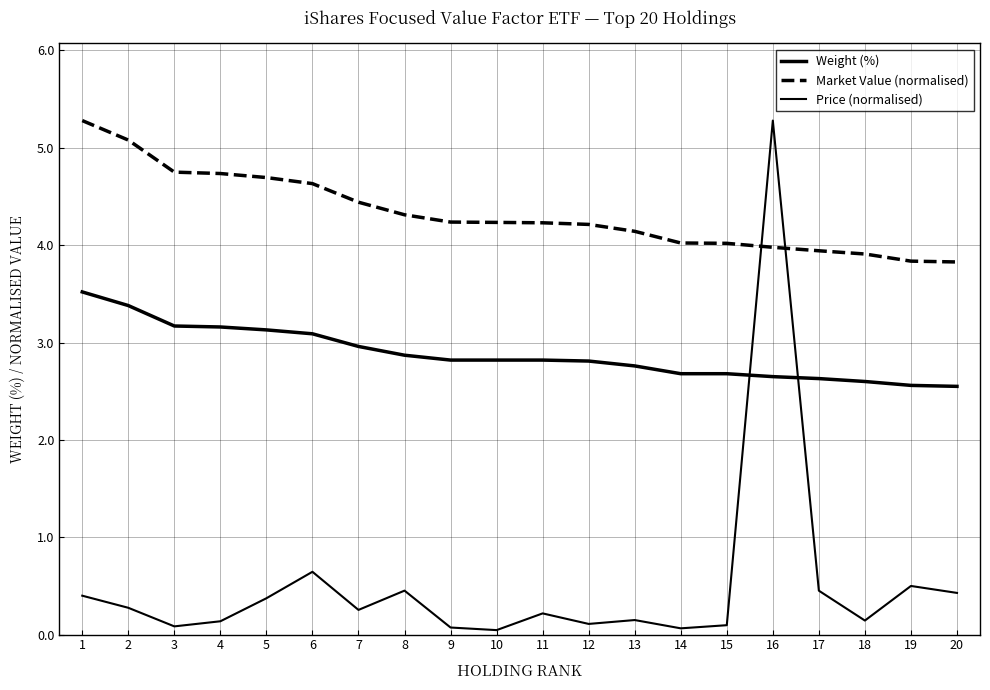

What is the total value across all series at 1?

9.2